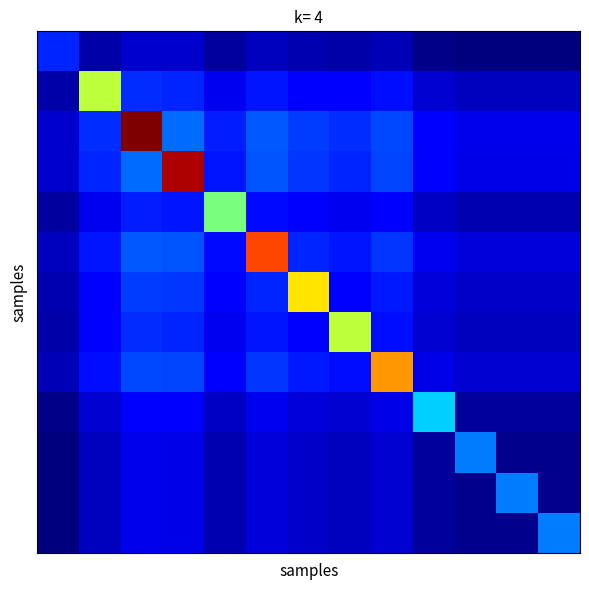

At how many categories does at least one series exceed 10?

8